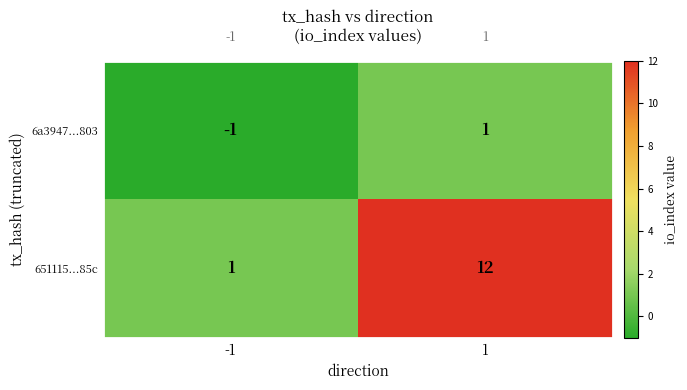

Reading left to right, what are all the values shown in this chart?

6a3947...803: -1	1
651115...85c: 1	12